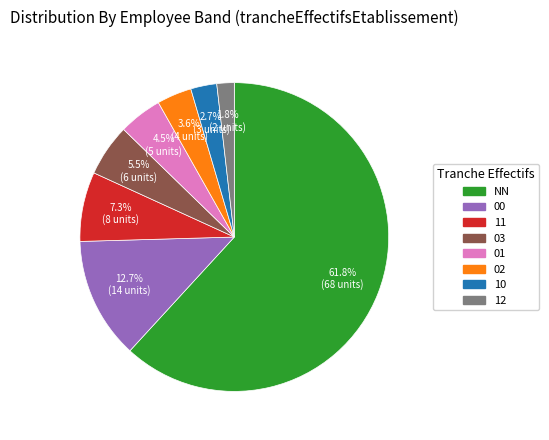

How much of the chart is everything except 00?

87.3%